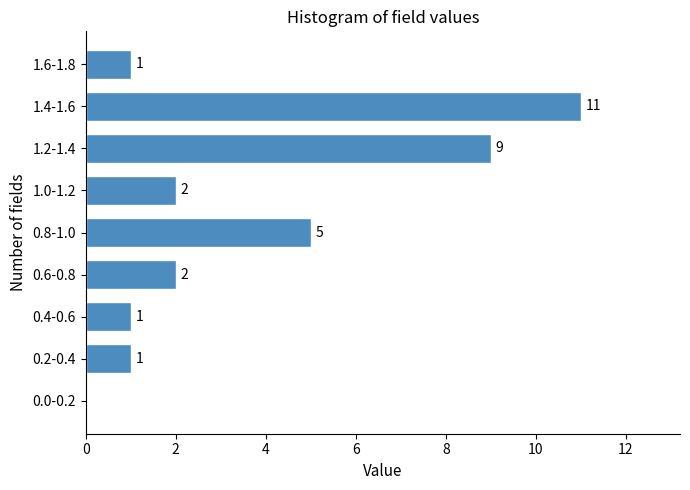

Reading bottom to top, list all the values displayed in this chart.

0.0-0.2=0	0.2-0.4=1	0.4-0.6=1	0.6-0.8=2	0.8-1.0=5	1.0-1.2=2	1.2-1.4=9	1.4-1.6=11	1.6-1.8=1